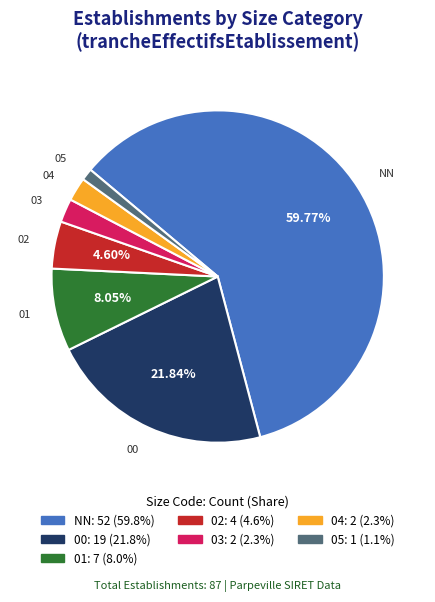

What is the majority slice?

NN